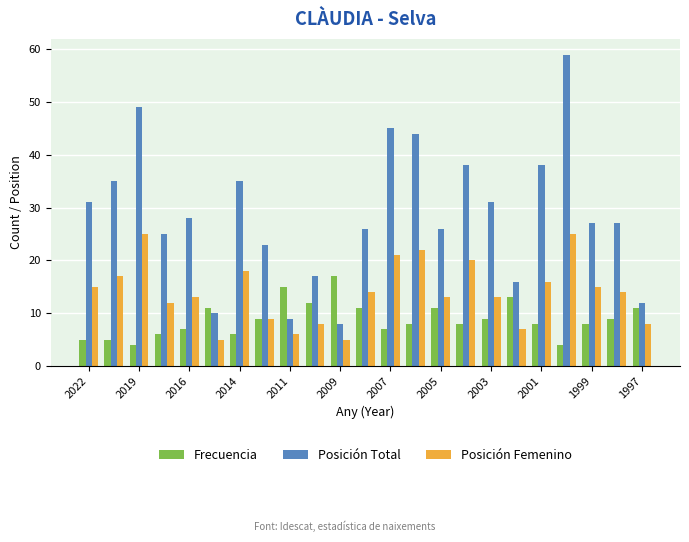

Rank the series by their maximum value, from lowest to highest.

Frecuencia, Posición Femenino, Posición Total